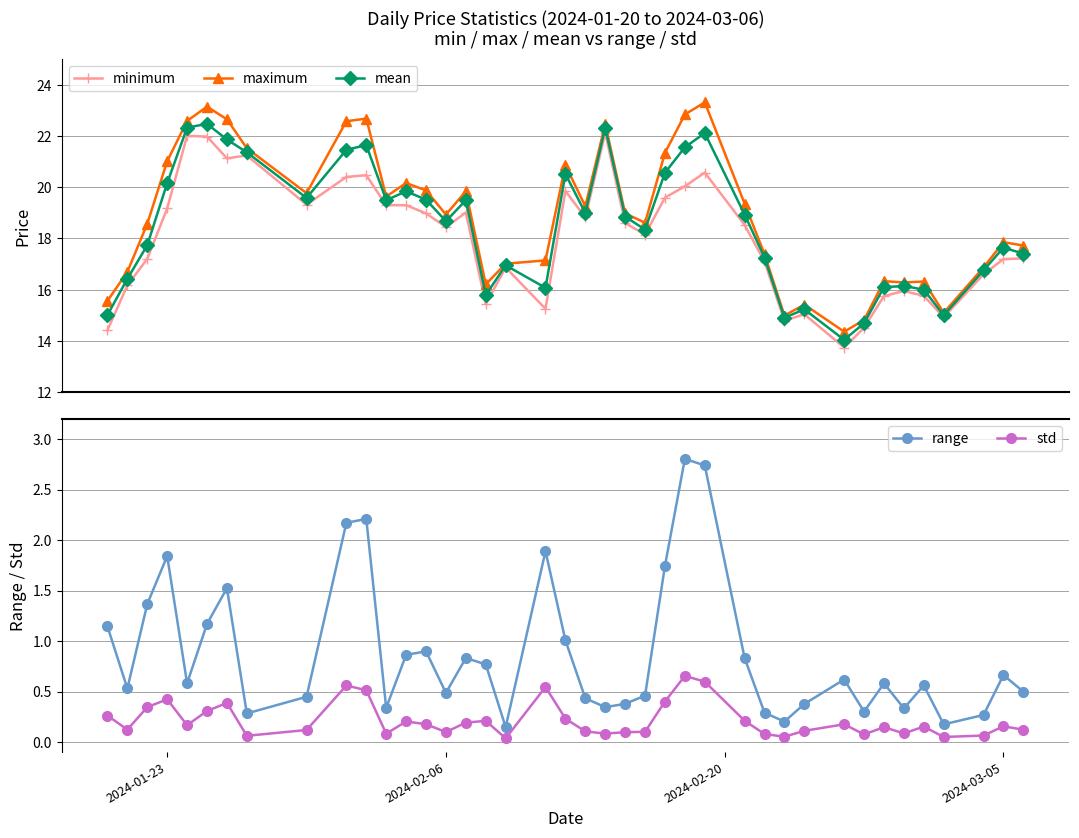

What is the value of the mean point at the 14th from the left?

19.5